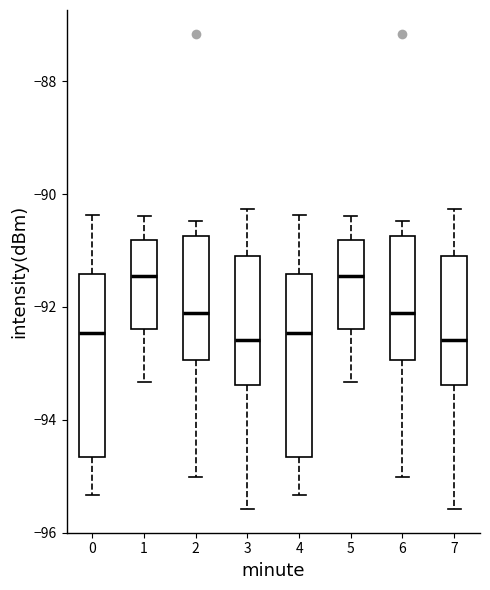

Reading left to right, transcribe this box plot: for each box, give where its median line is, the range the box spans, and where its two whiskers end, as read against the y-axis. The values are not printed on the chart, so give them approximately, as read against the axis.

0: median -92.4, box -94.6 to -91.4, whiskers -95.4 to -90.4
1: median -91.4, box -92.4 to -90.8, whiskers -93.4 to -90.4
2: median -92.0, box -93.0 to -90.8, whiskers -95.0 to -90.4
3: median -92.6, box -93.4 to -91.0, whiskers -95.6 to -90.2
4: median -92.4, box -94.6 to -91.4, whiskers -95.4 to -90.4
5: median -91.4, box -92.4 to -90.8, whiskers -93.4 to -90.4
6: median -92.0, box -93.0 to -90.8, whiskers -95.0 to -90.4
7: median -92.6, box -93.4 to -91.0, whiskers -95.6 to -90.2